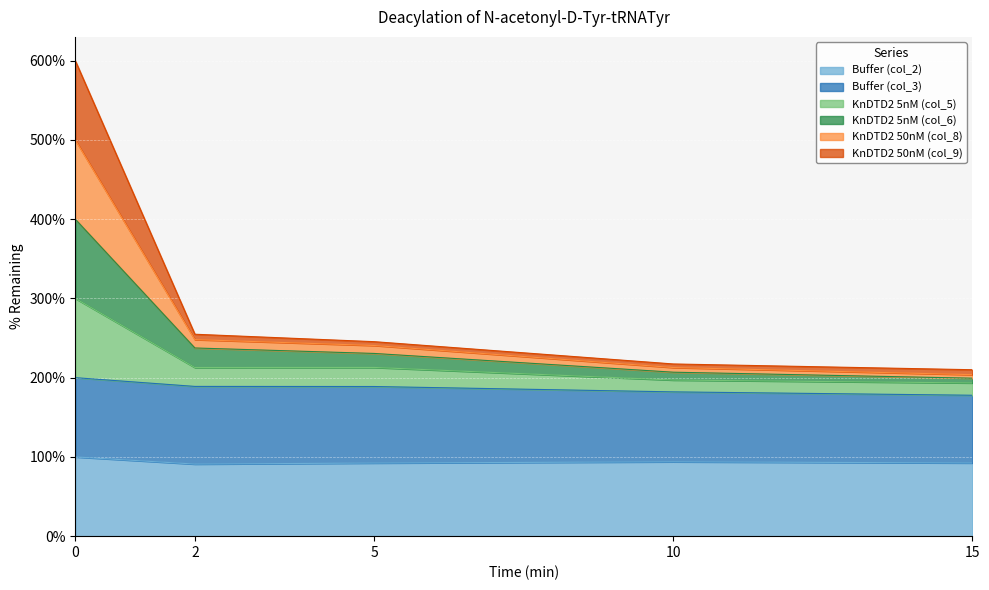

Does the chart display data point markers on the line(s)?

No